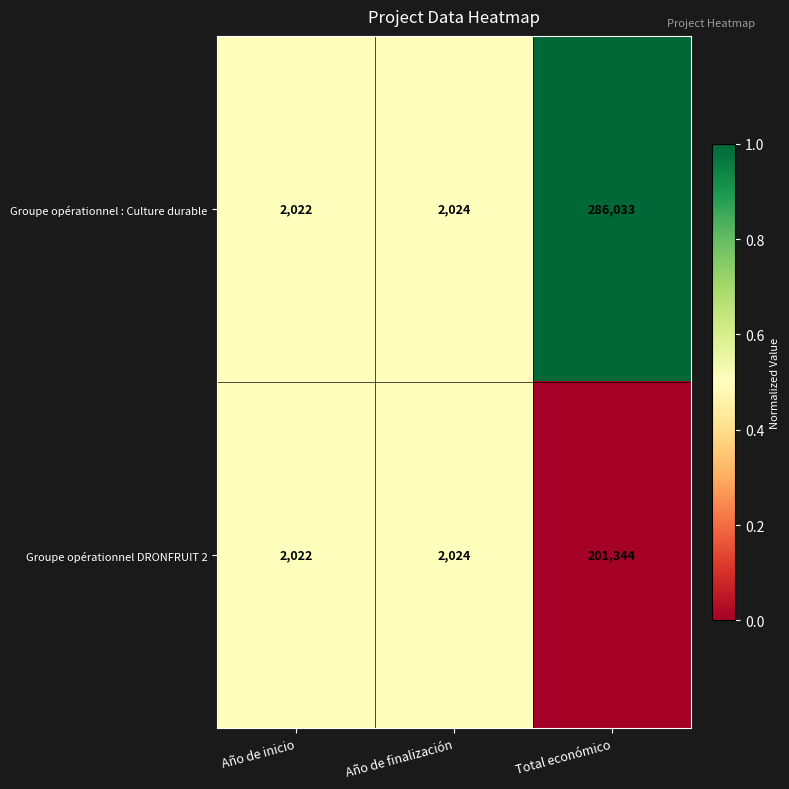

At which category is the sum across all series the highest?

Total económico